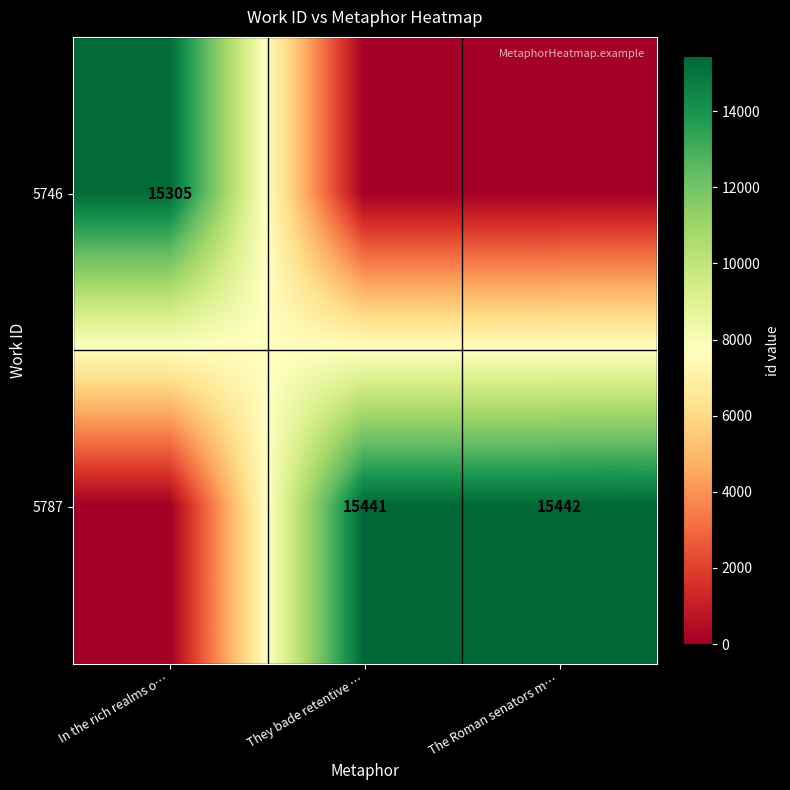

What is the sum of the 5787 values at They bade retentive … and The Roman senators m…?

30883